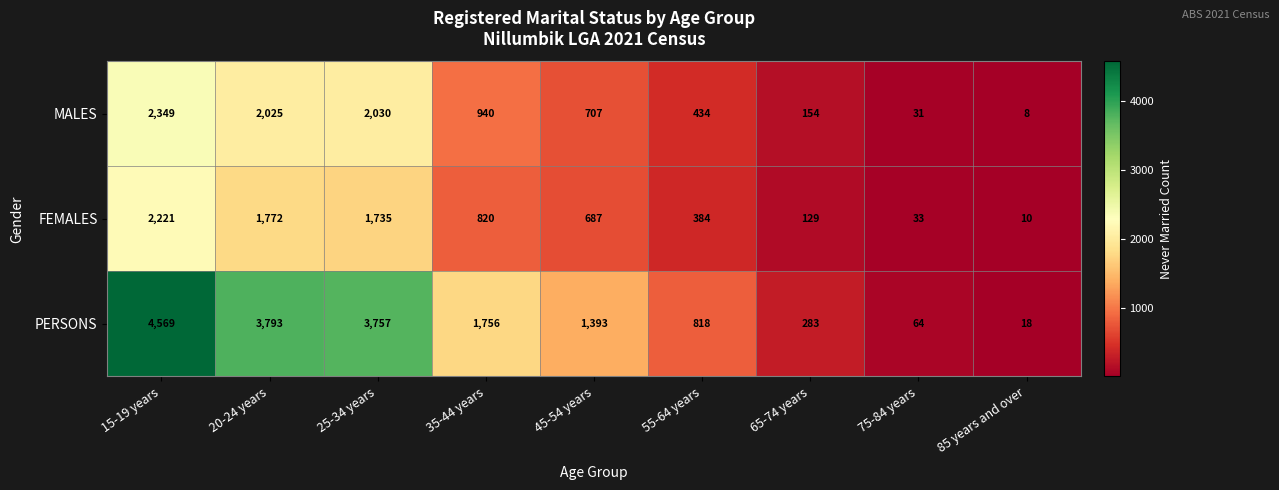

At which label does FEMALES first exceed 687?

15-19 years